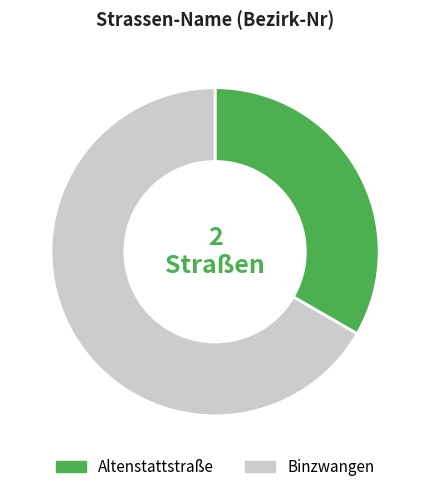

The Binzwangen slice represents 67% of the pie. True or false?

True